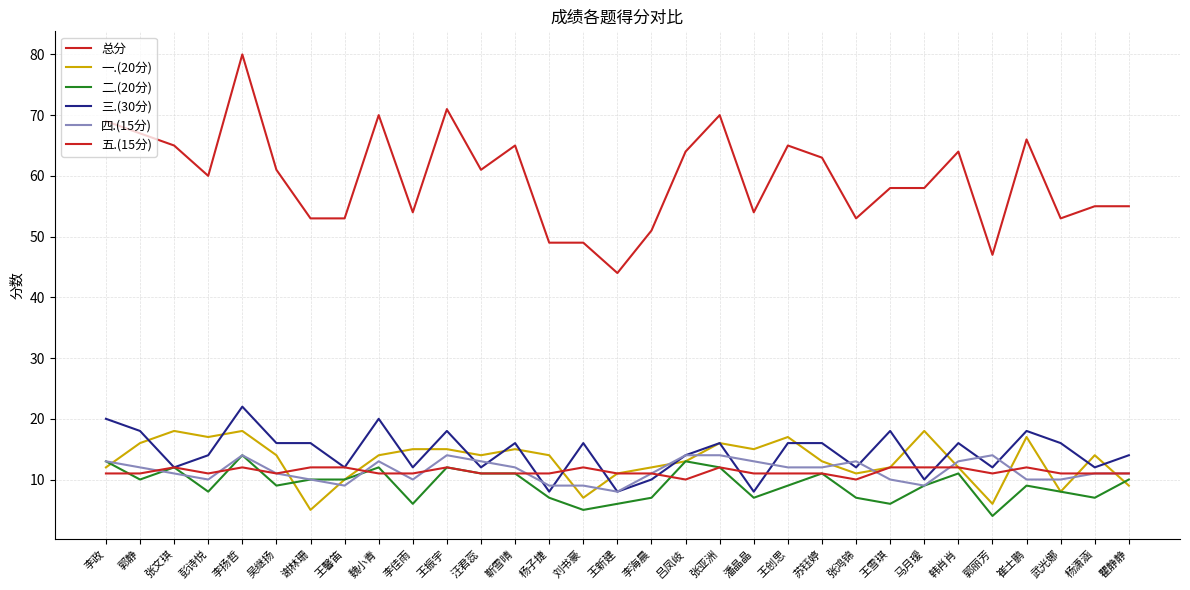

What is the label of the 11th point from the right?

王创思